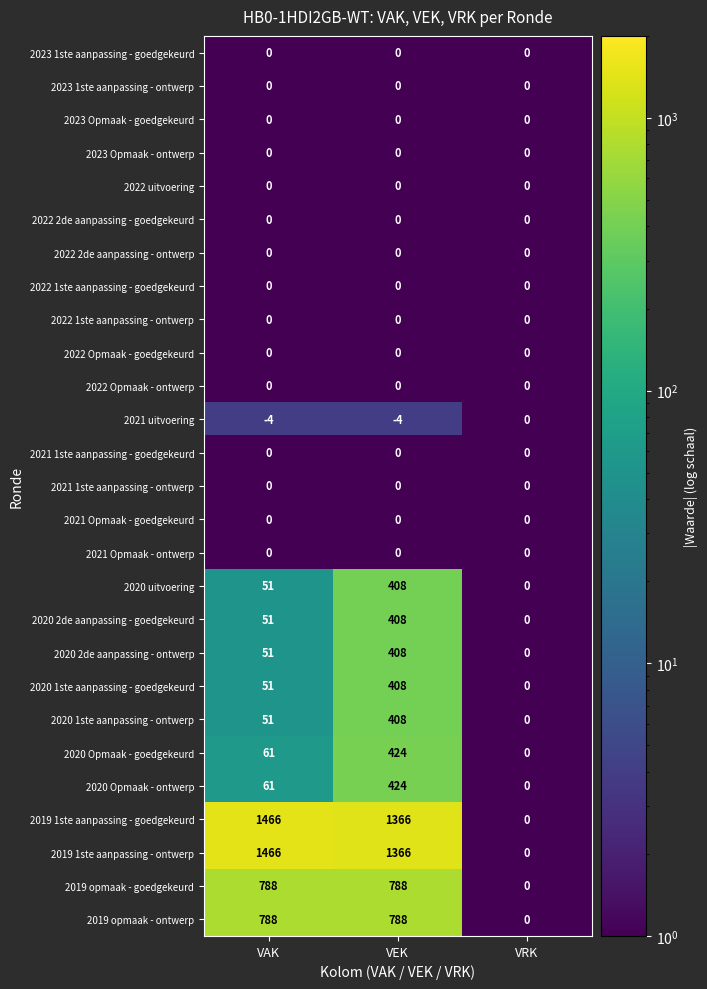

What is the difference between the highest and lowest values at VEK?

1370